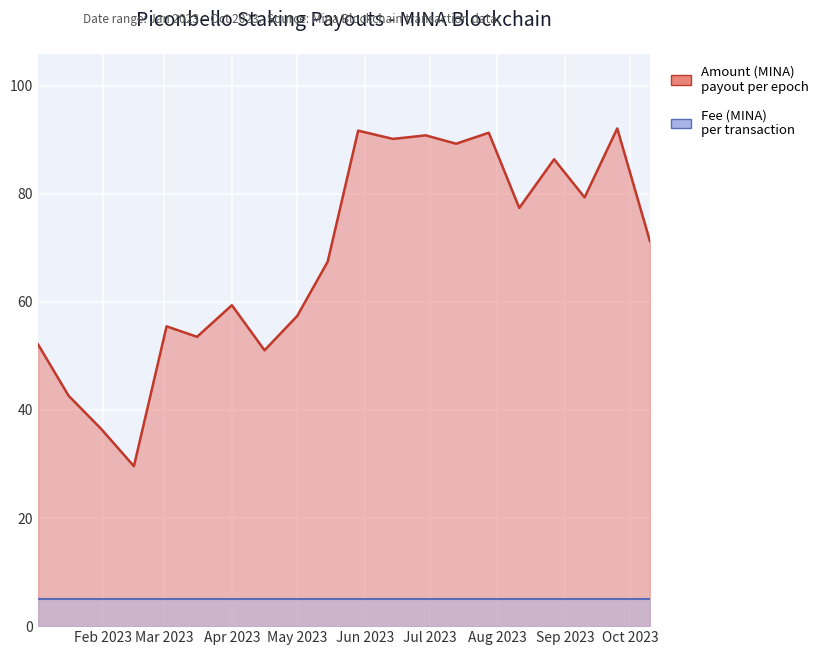

Where does the data first go above 71?

2023-05-29